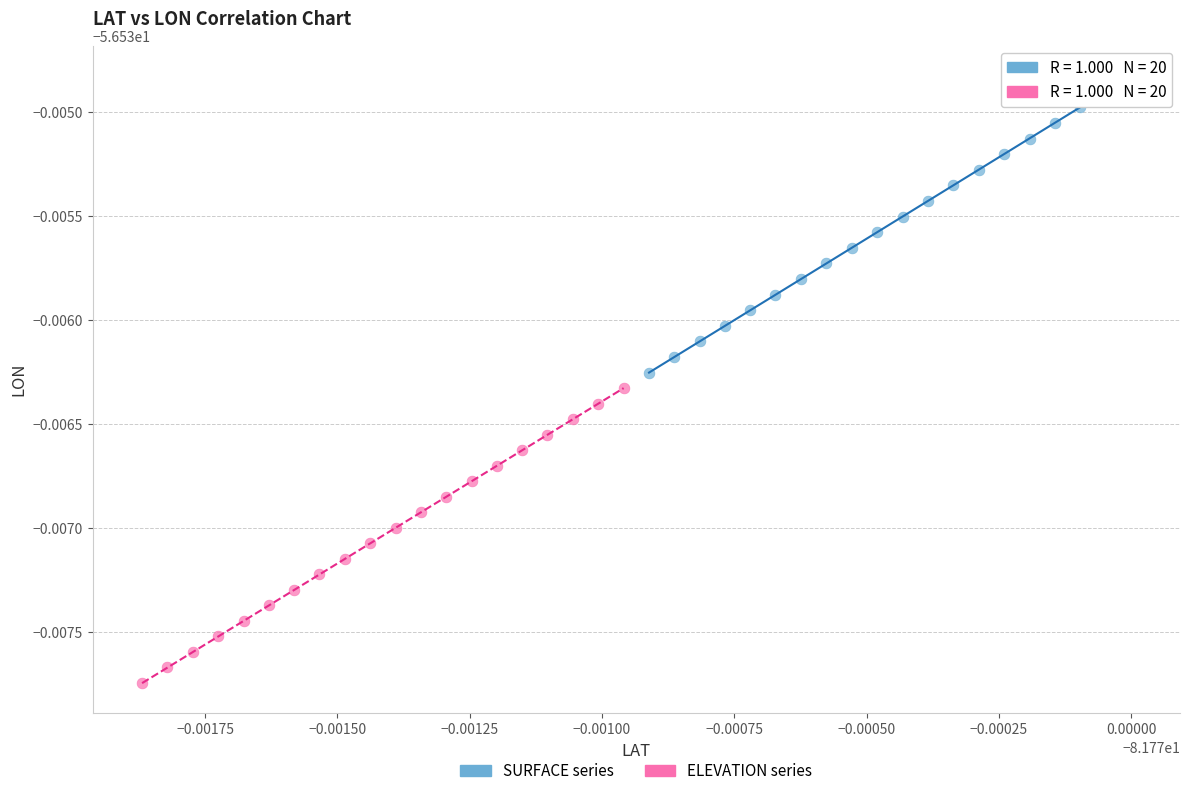

What are all the series names shown in the legend?

SURFACE series, ELEVATION series